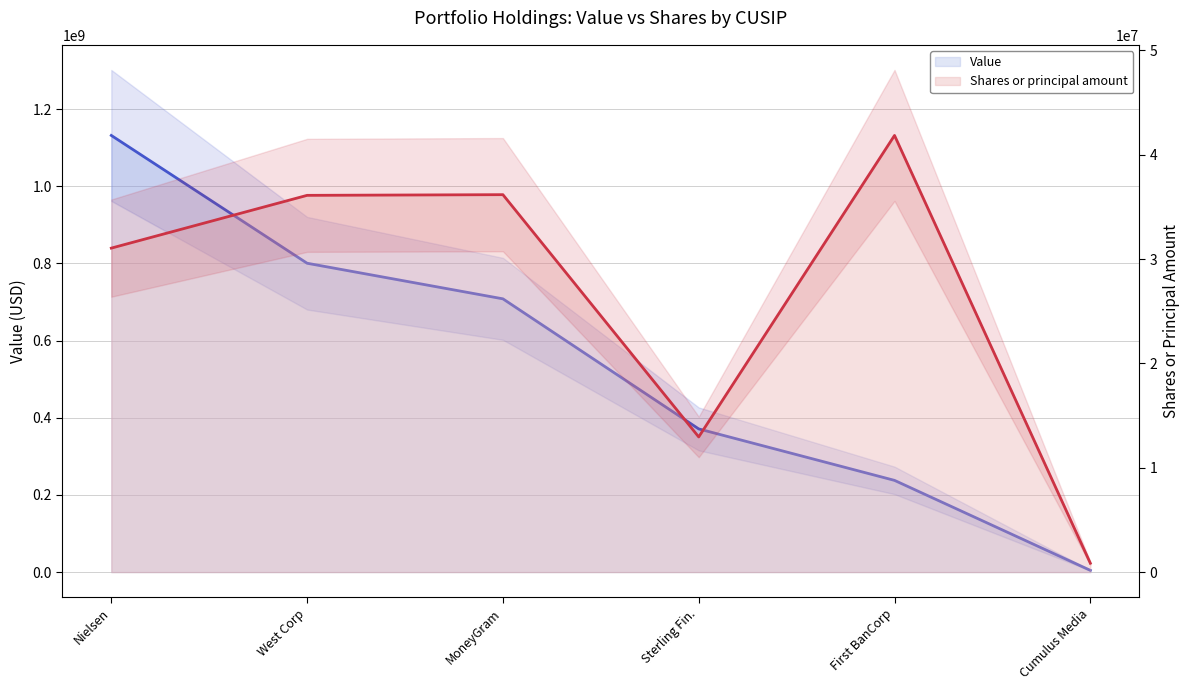

Where does the Value series first go above 708288000?

Nielsen